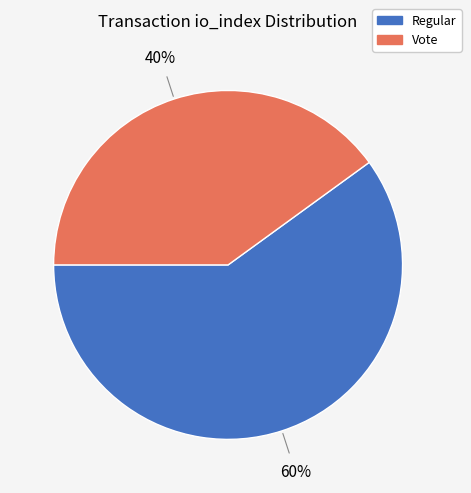

Is there any slice that represents more than half of the pie?

Yes